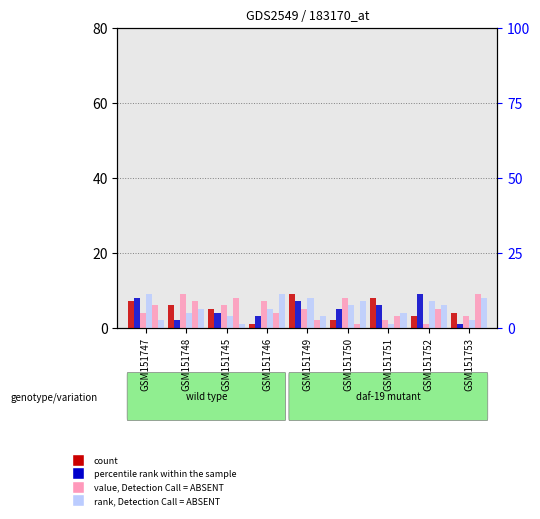

What position from the right is GSM151749?

5